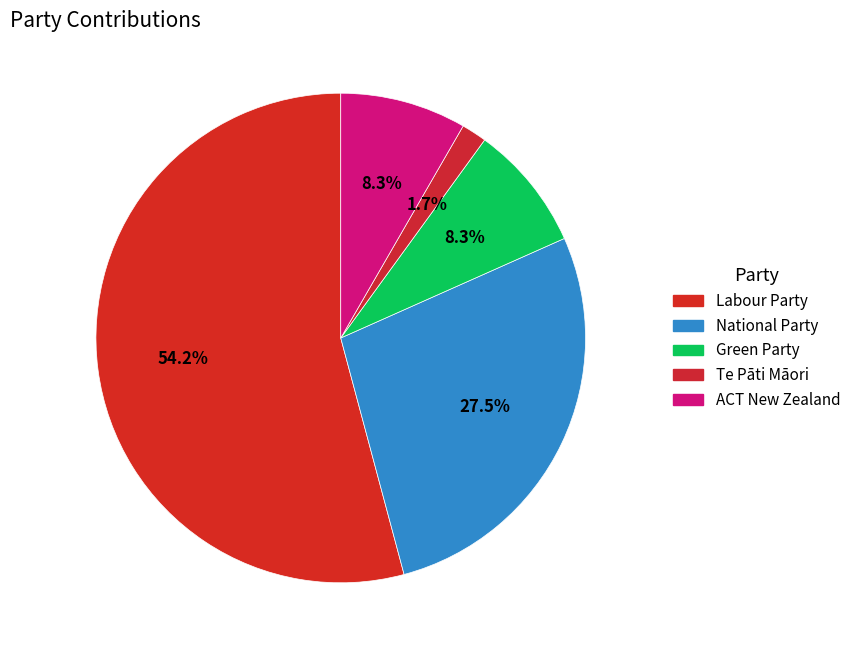

Between Labour Party and Green Party, which is larger?

Labour Party